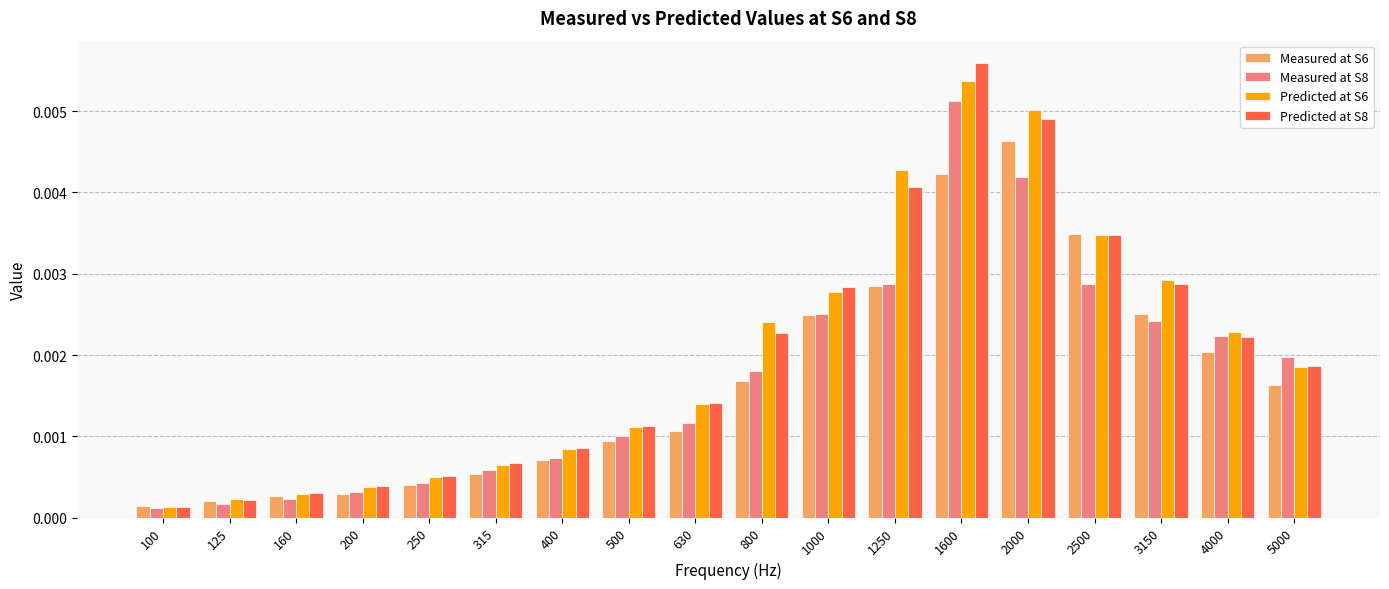

Which category has the highest value across all series?

1600